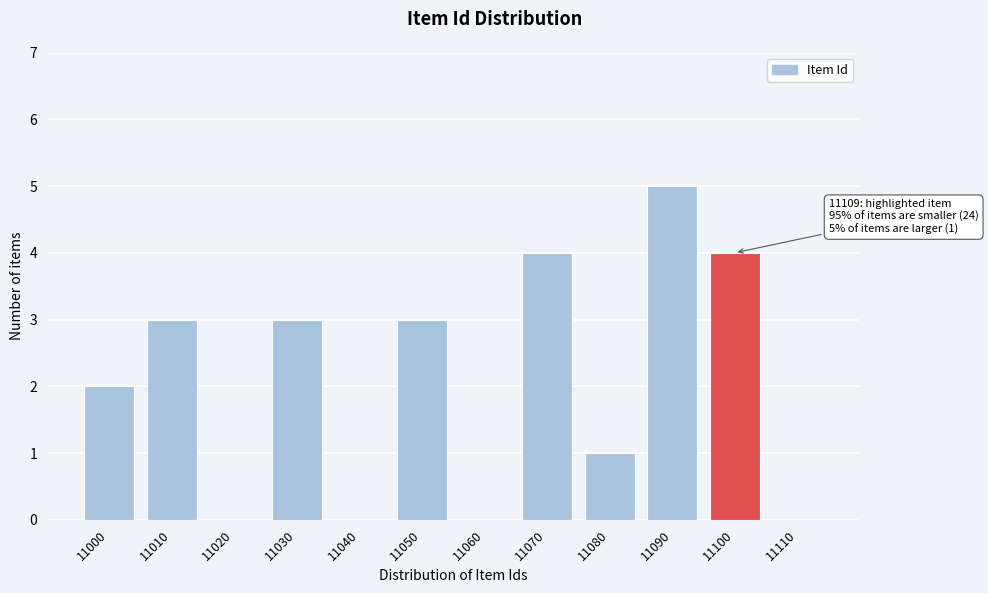

Reading left to right, extract all data points from this chart.

11000=2	11010=3	11020=0	11030=3	11040=0	11050=3	11060=0	11070=4	11080=1	11090=5	11100=4	11110=0